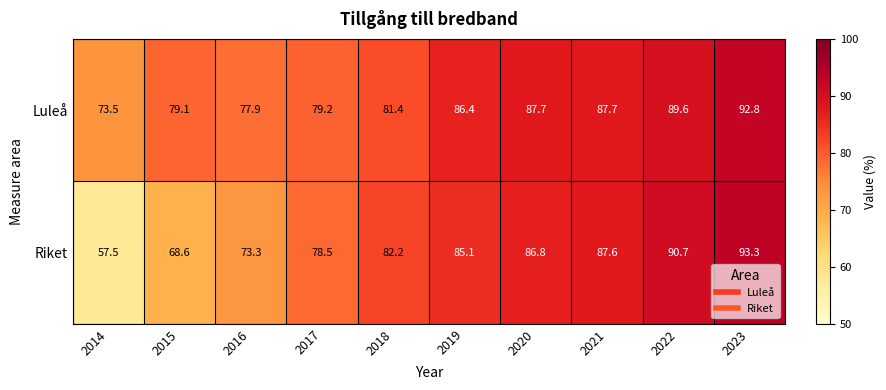

What is the sum of the Riket values at 2020 and 2021?

174.4